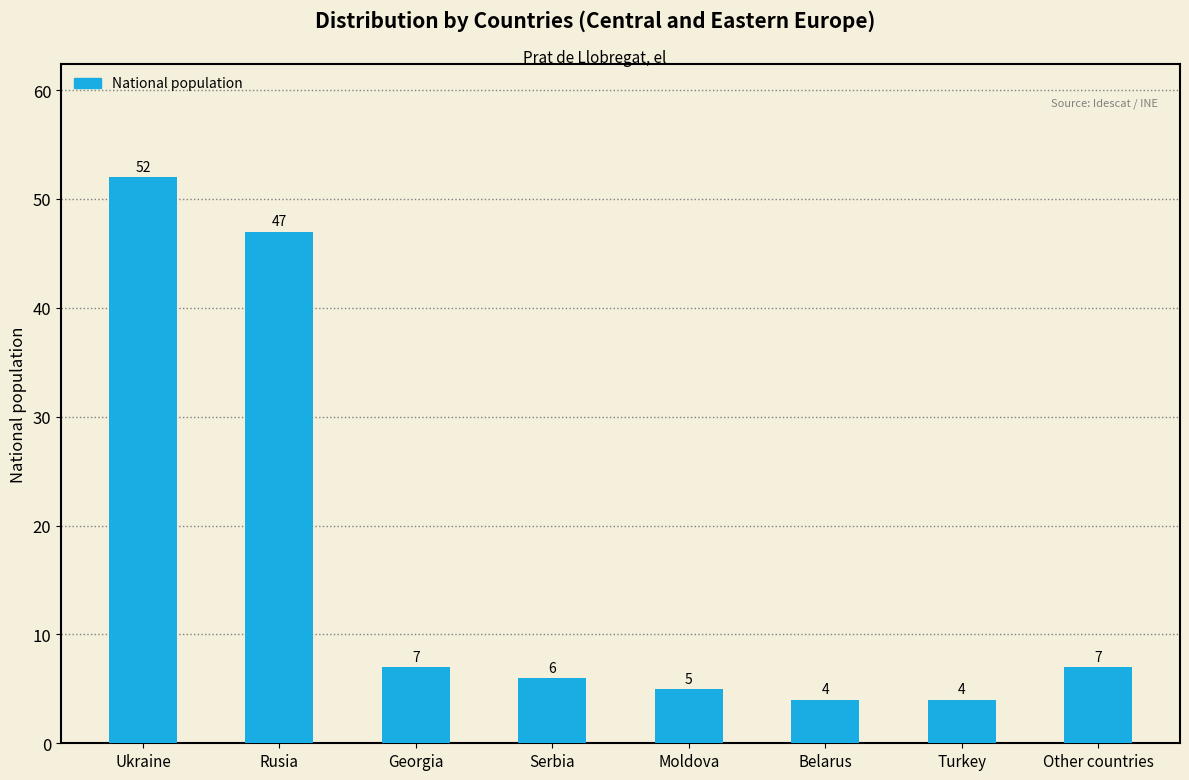

Approximately how many times larger is the value at Rusia compared to Other countries?

6.7